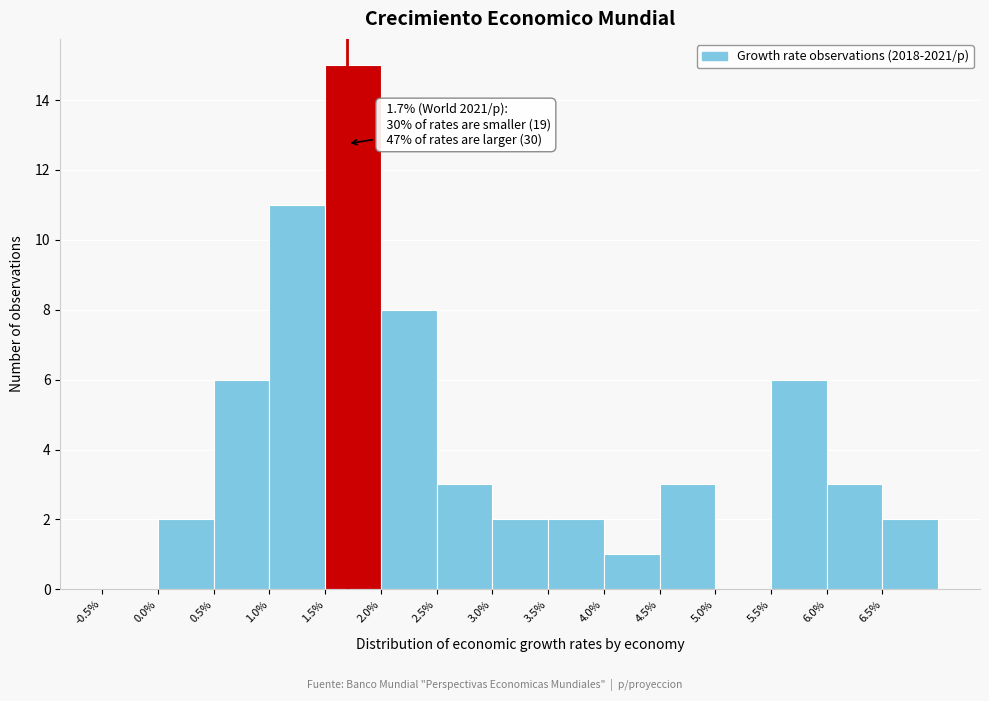

Which range on the x-axis has the tallest bar?

1.5 to 2.0